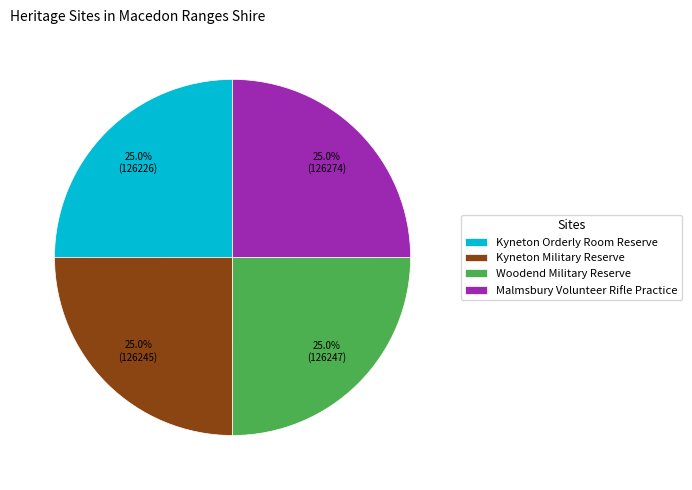

True or false: Malmsbury Volunteer Rifle Practice accounts for 25% of the total.

True